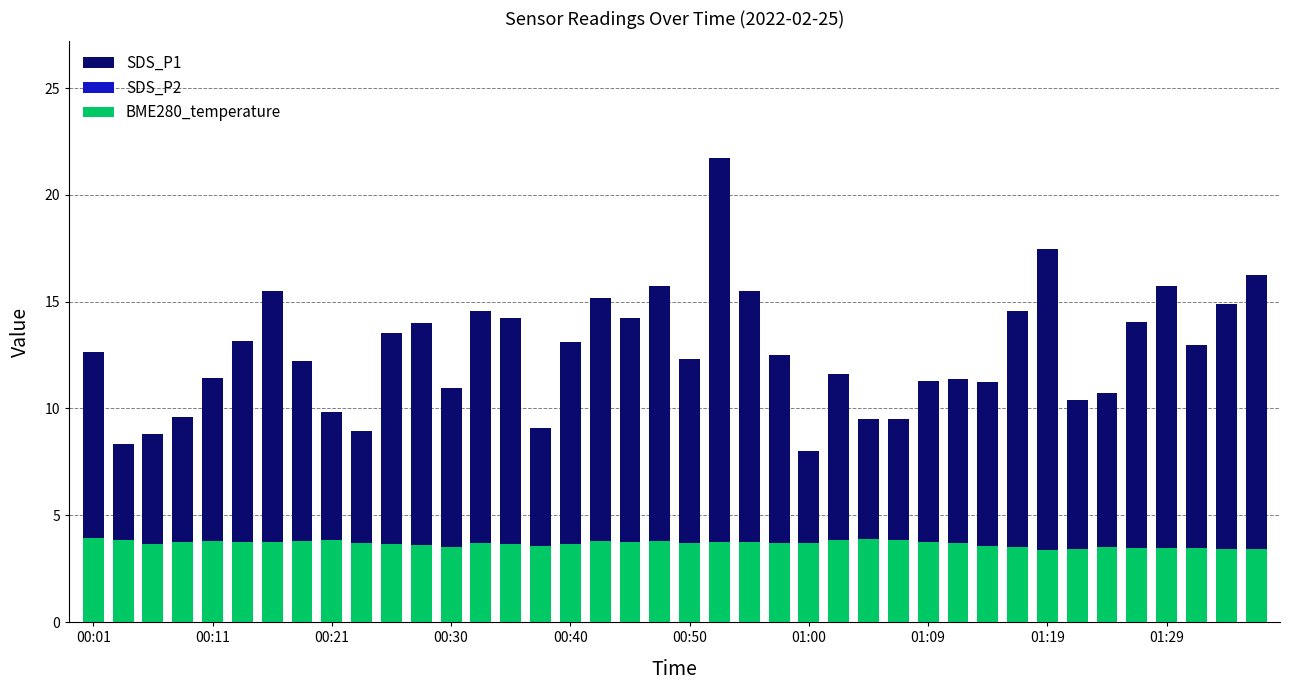

Which series changed the most between 01:29 and 39?

SDS_P1